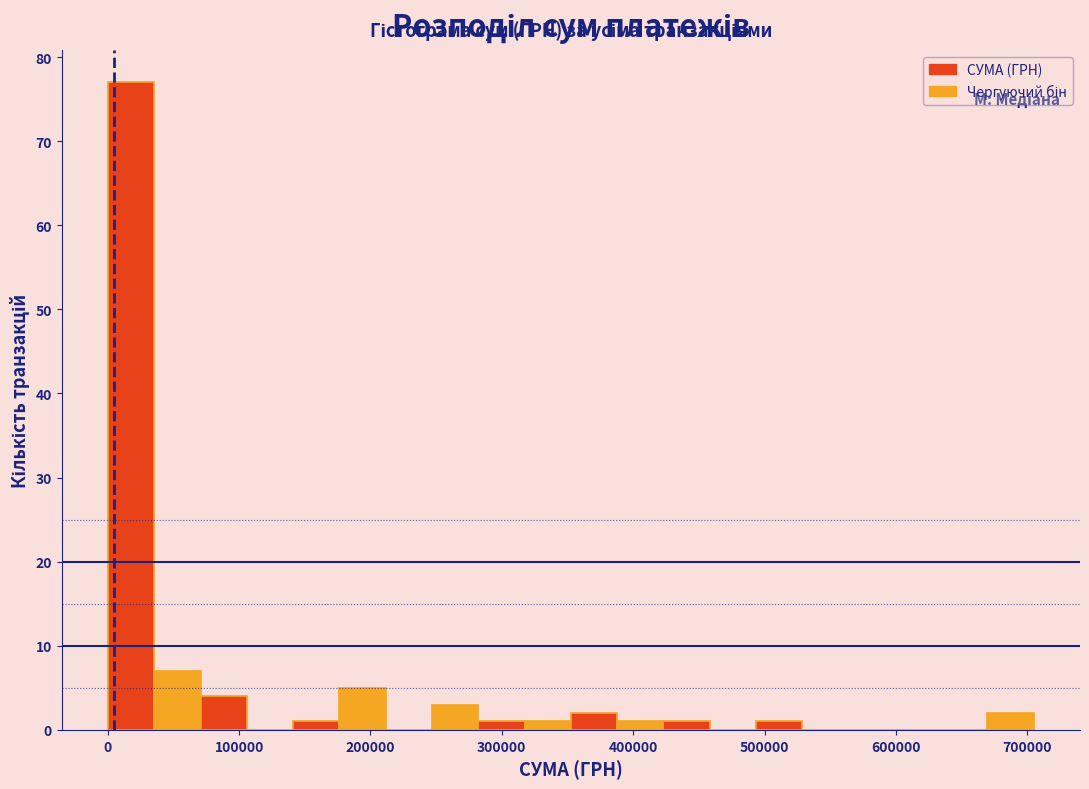

Read against the x-axis, roughly where is the centre of the tallest bar?

20000